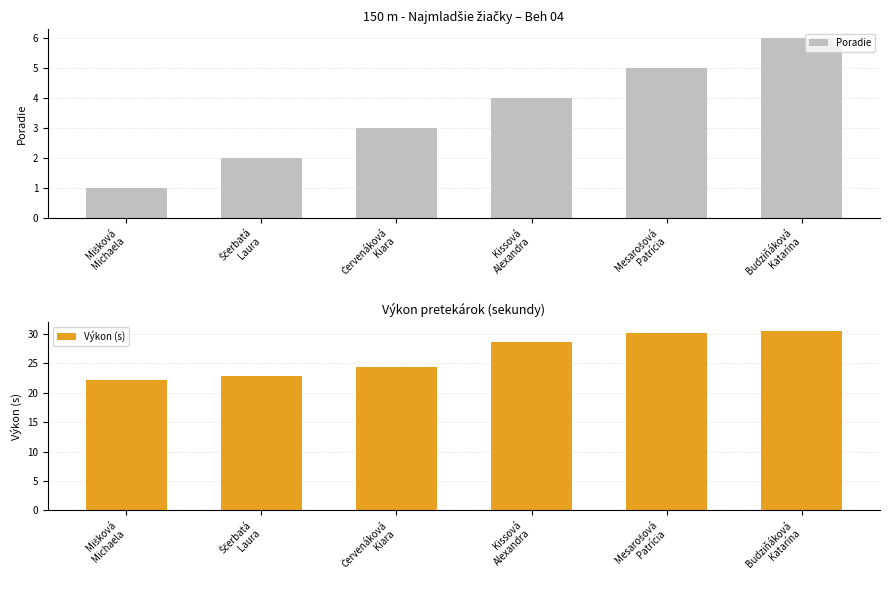

What is the difference between the second highest and minimum values in the Výkon (s) series?

7.9